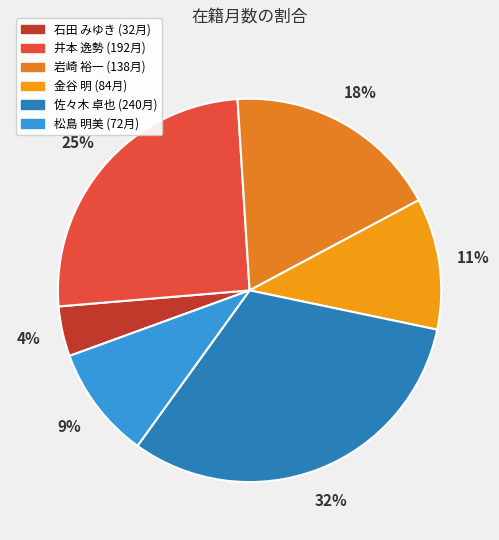

How many segments does this pie chart have?

6